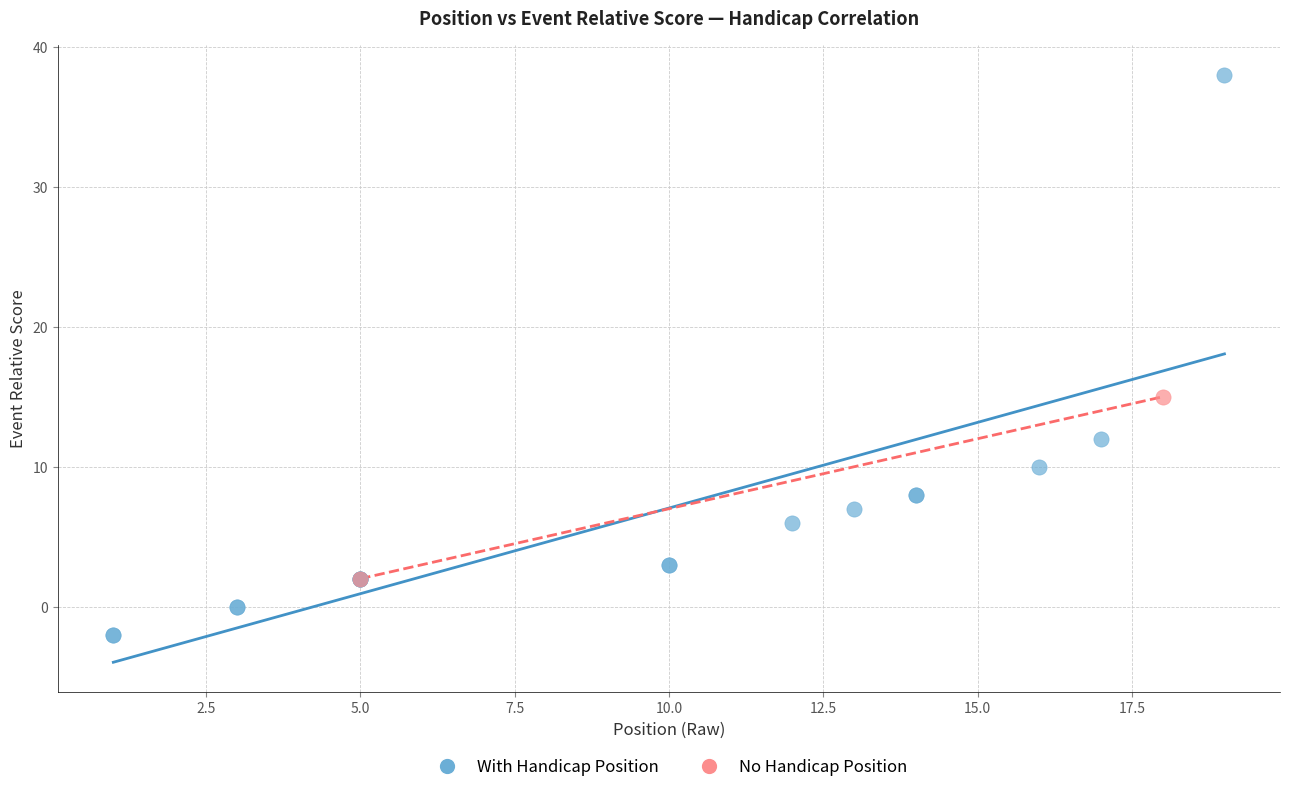

What are all the series names shown in the legend?

With Handicap Position, No Handicap Position